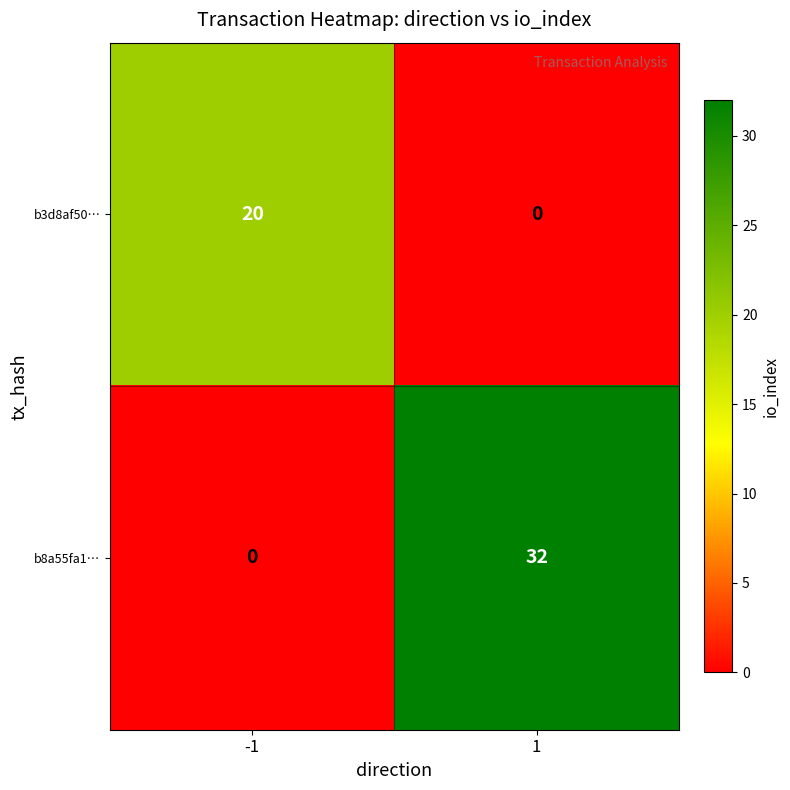

The b8a55fa1… series shows 17 at -1. True or false?

False